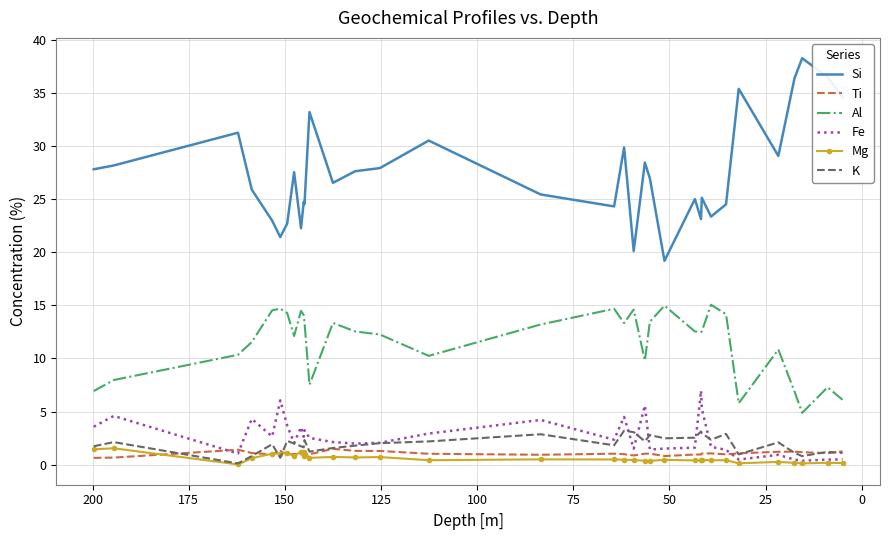

Does the chart have visible grid lines?

Yes